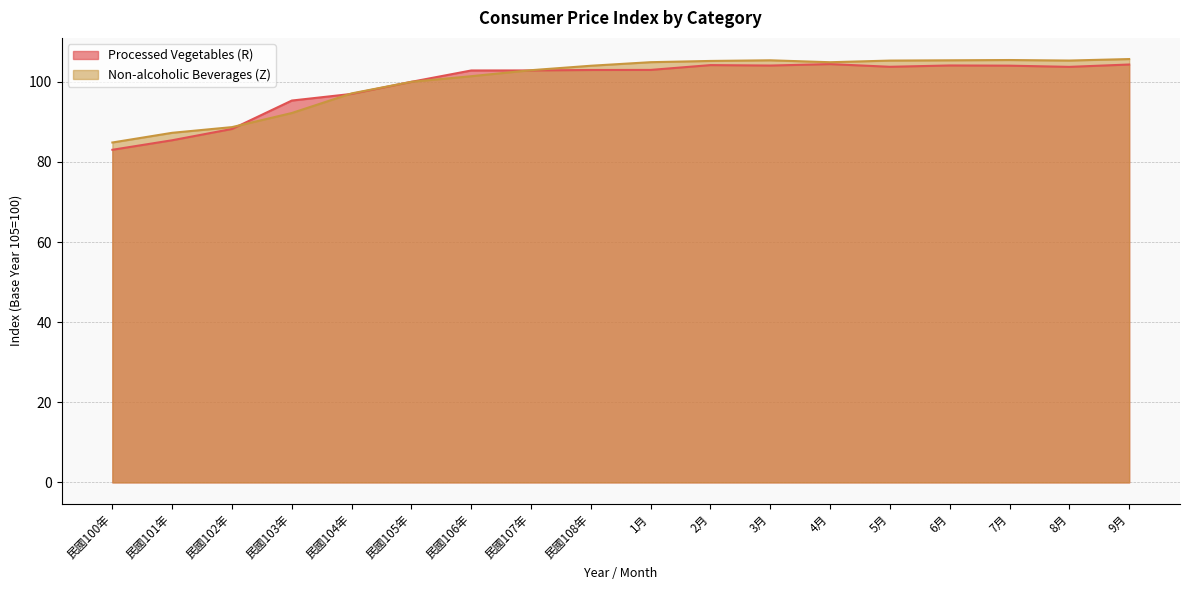

At 民國100年, list the series in order from largest to smallest.

Non-alcoholic Beverages (Z), Processed Vegetables (R)